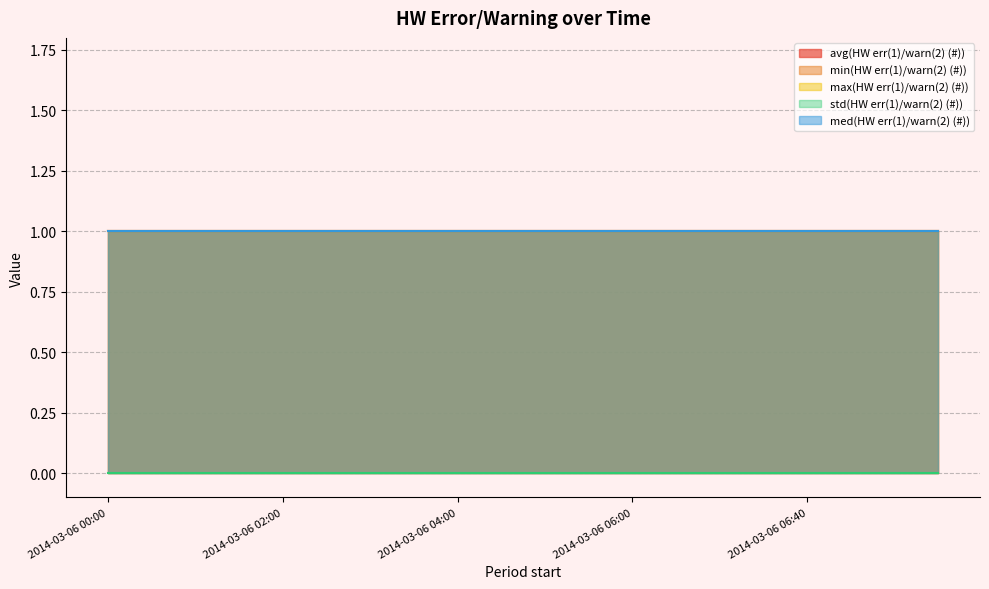

The min(HW err(1)/warn(2) (#)) series shows 1 at 2014-03-06 07:10. True or false?

True